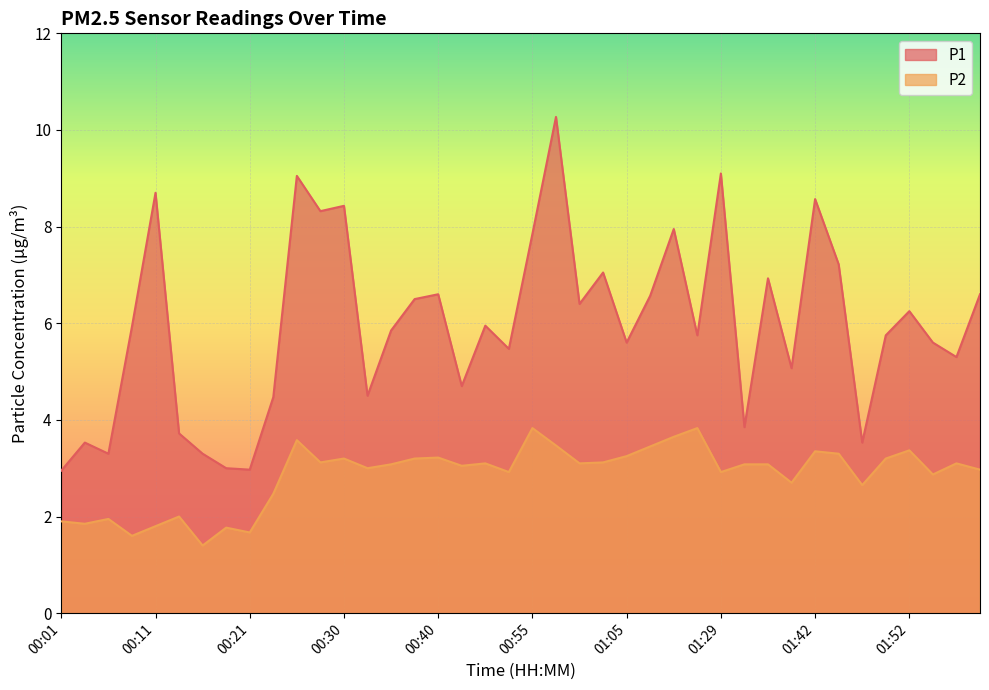

How many data points does each series have?

40